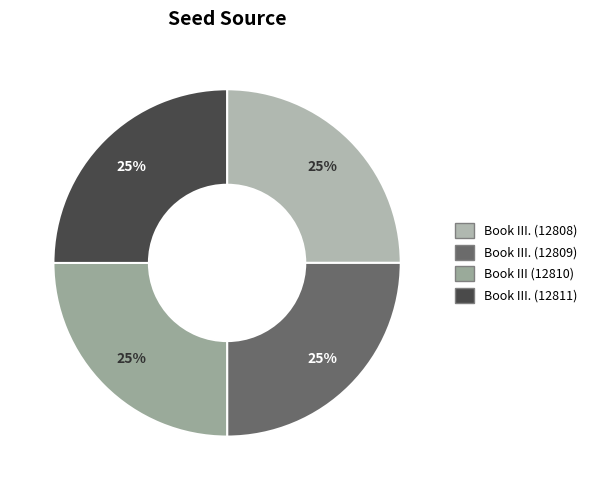

The Book III (12810) slice represents 25% of the pie. True or false?

True